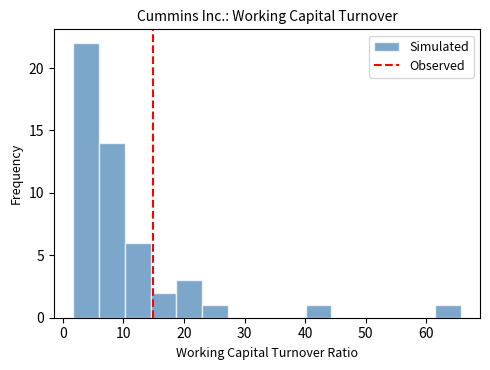

Over which range of the x-axis is the bar tallest?

2 to 6